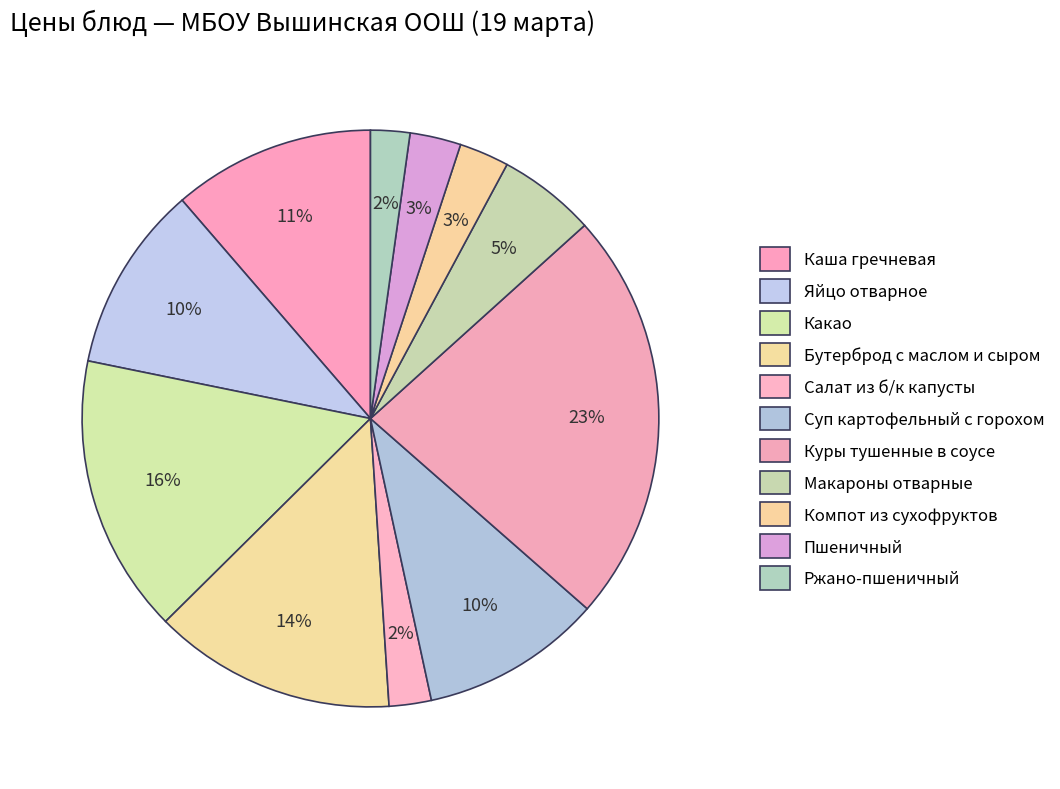

To the nearest percent, what is the combined percentage of Ржано-пшеничный and Бутерброд с маслом и сыром?

16%